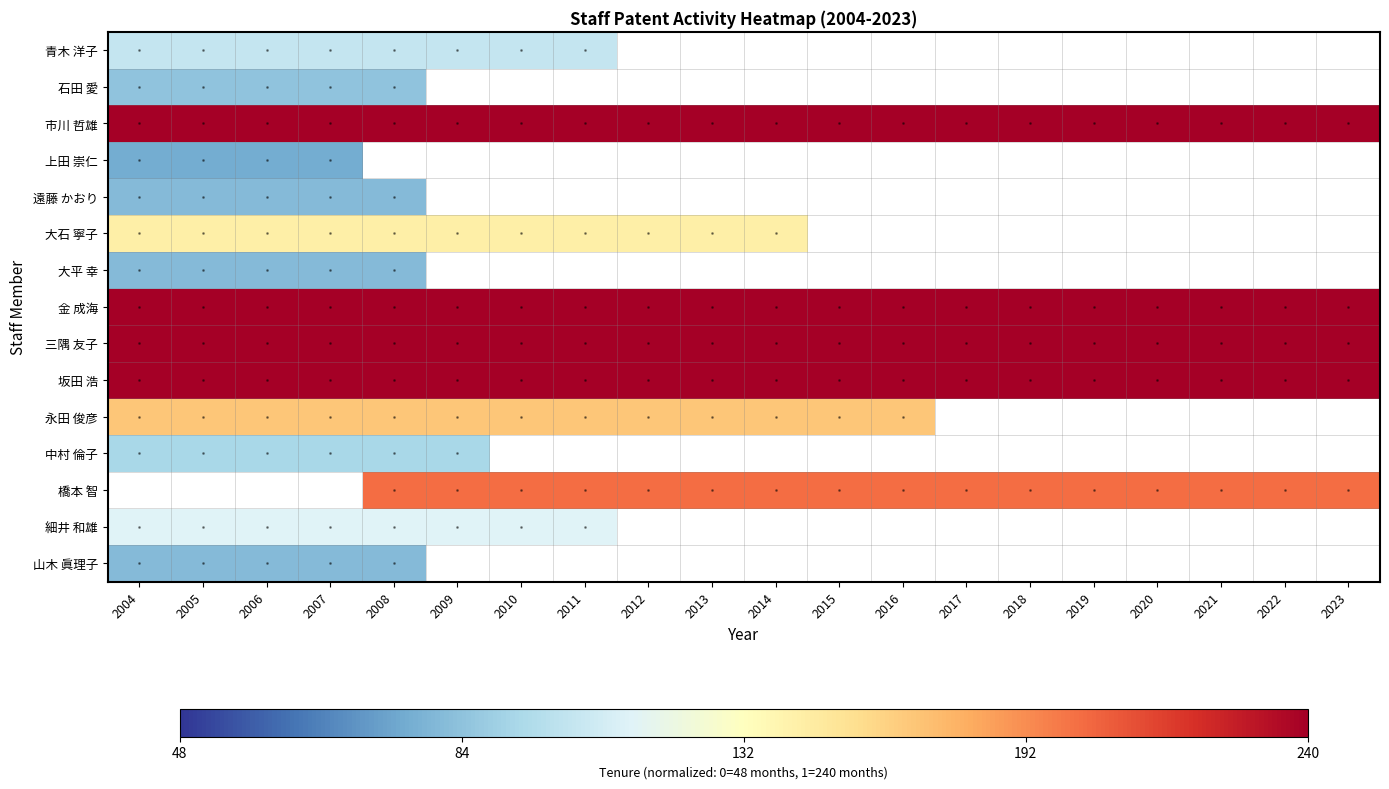

The value of 細井 和雄 at 2010 is 0.4. True or false?

True